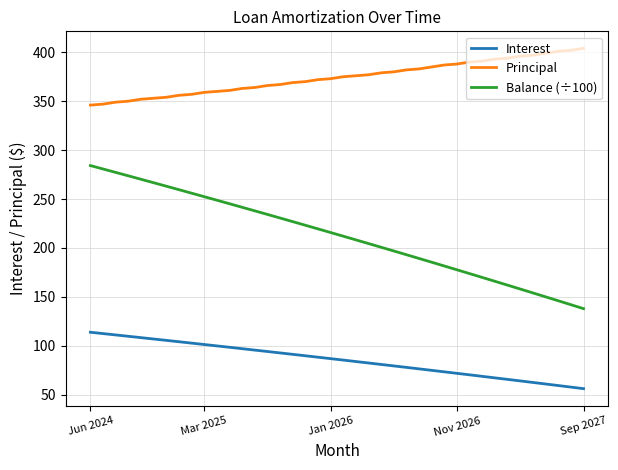

List the series in order of their overall mean, highest first.

Principal, Balance (÷100), Interest